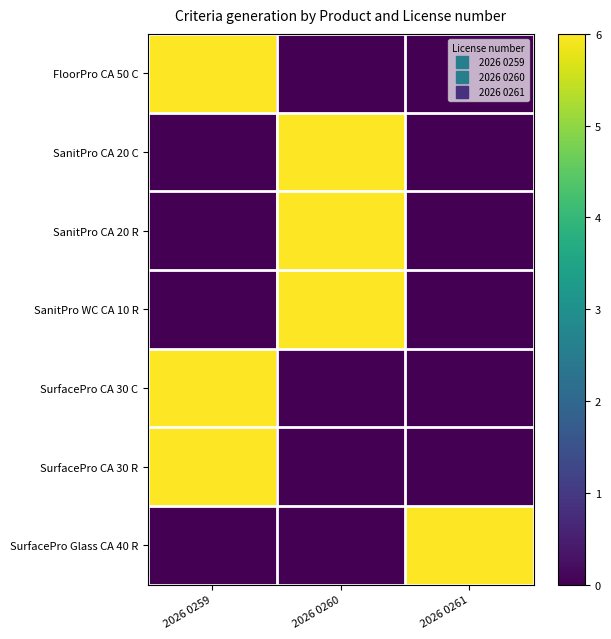

Reading left to right, transcribe all the data shown in this chart.

FloorPro CA 50 C: 2026 0259=6	2026 0260=0	2026 0261=0
SanitPro CA 20 C: 2026 0259=0	2026 0260=6	2026 0261=0
SanitPro CA 20 R: 2026 0259=0	2026 0260=6	2026 0261=0
SanitPro WC CA 10 R: 2026 0259=0	2026 0260=6	2026 0261=0
SurfacePro CA 30 C: 2026 0259=6	2026 0260=0	2026 0261=0
SurfacePro CA 30 R: 2026 0259=6	2026 0260=0	2026 0261=0
SurfacePro Glass CA 40 R: 2026 0259=0	2026 0260=0	2026 0261=6